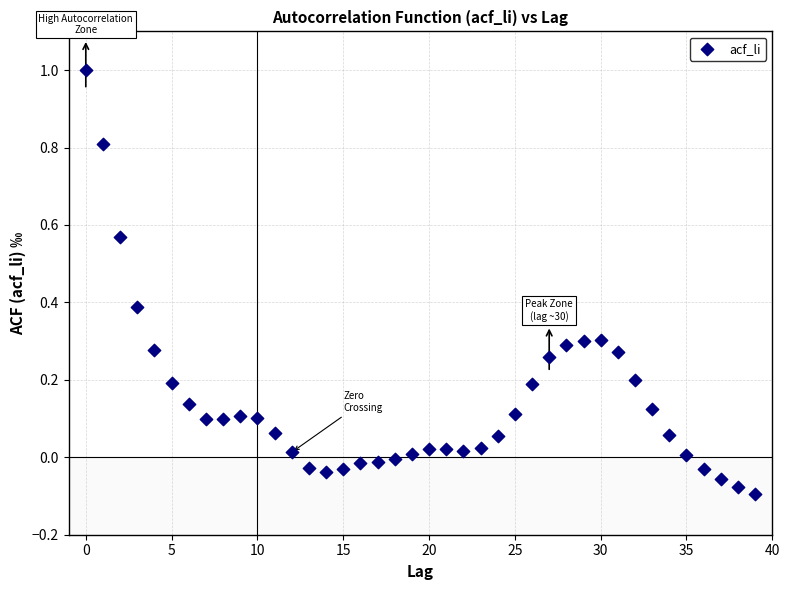

How many data points are displayed?

40